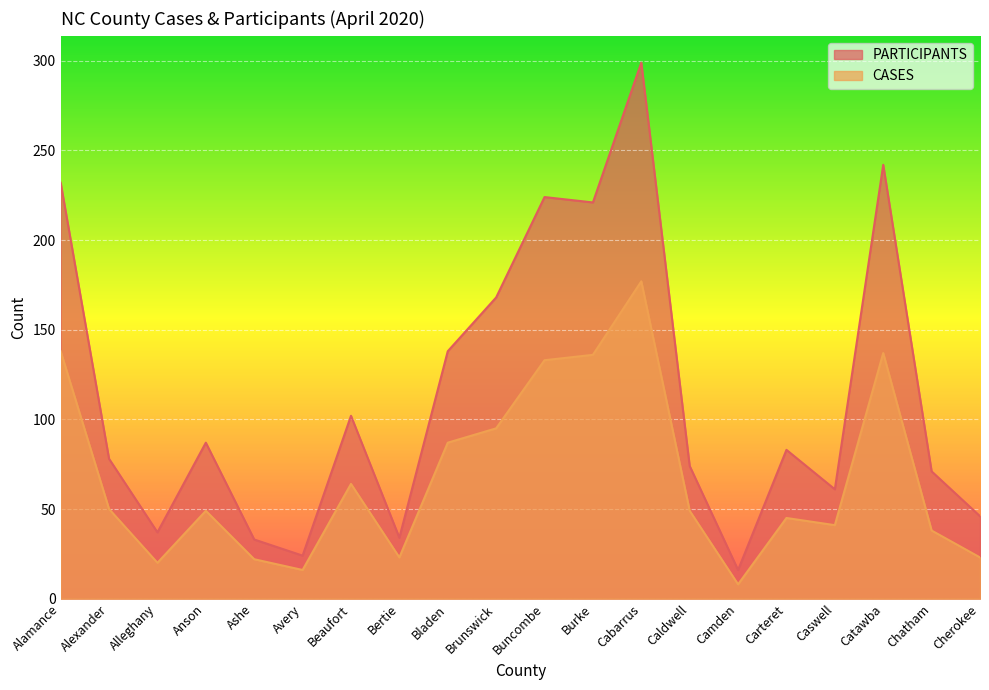

What is the spread (max minus min) of values at Cherokee?

23